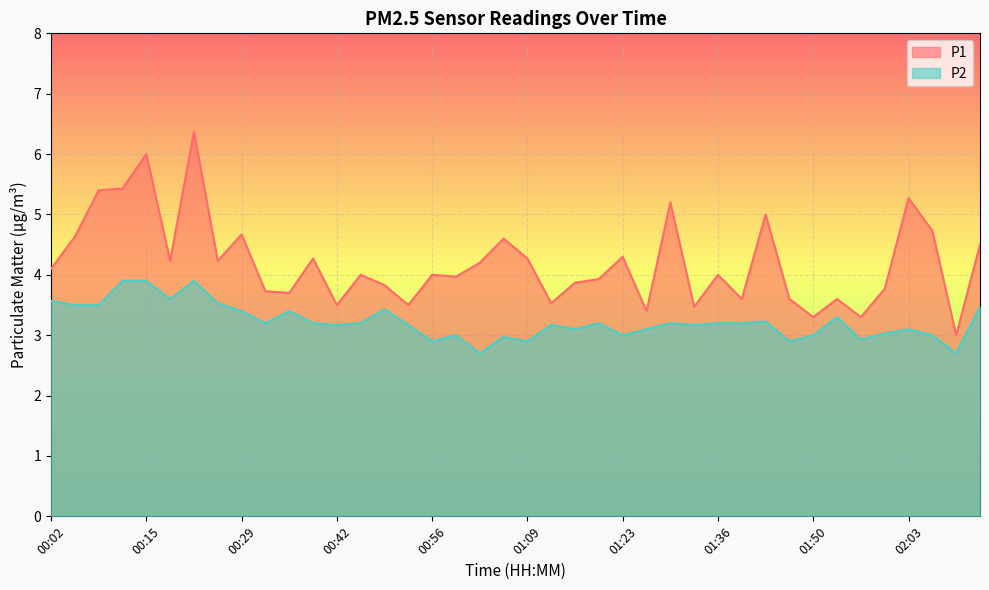

What are all the series names shown in the legend?

P1, P2